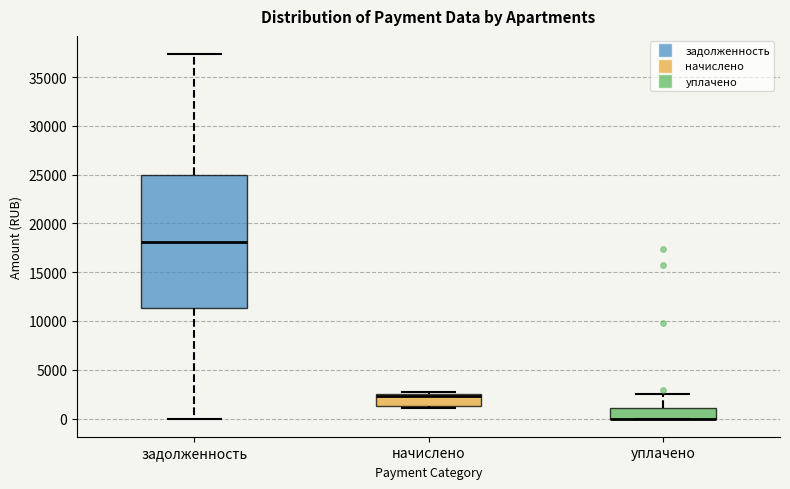

Comparing the boxes themselves (not the whiskers), which one is the tallest?

задолженность